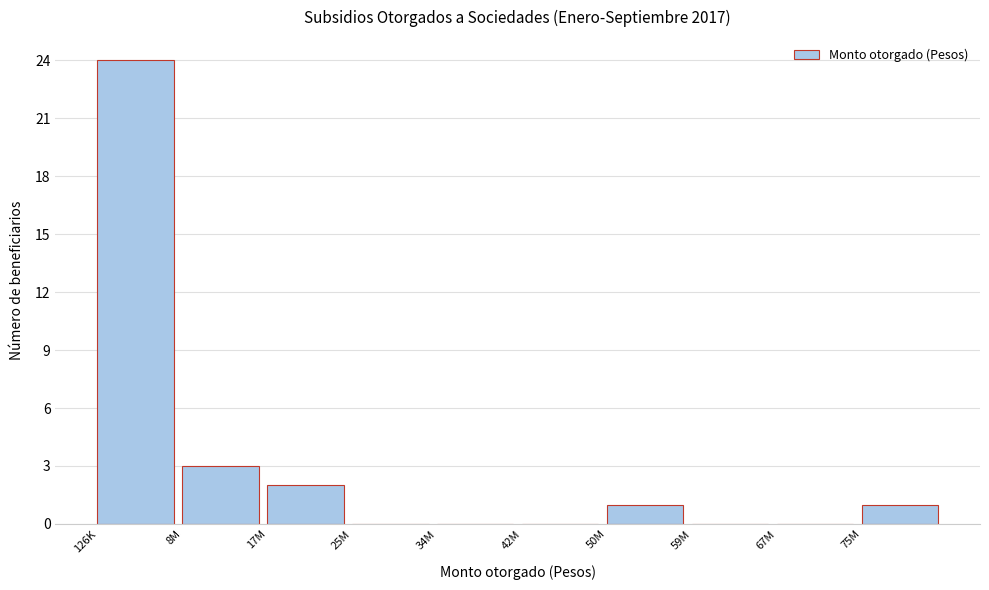

Reading left to right, list all the values displayed in this chart.

126K=24	8M=3	17M=2	25M=0	34M=0	42M=0	50M=1	59M=0	67M=0	75M=1